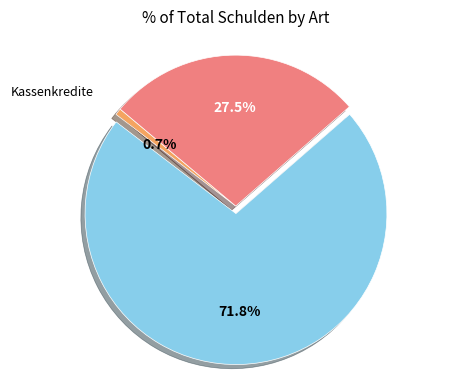

To the nearest percent, what is the average slice percentage?

33%